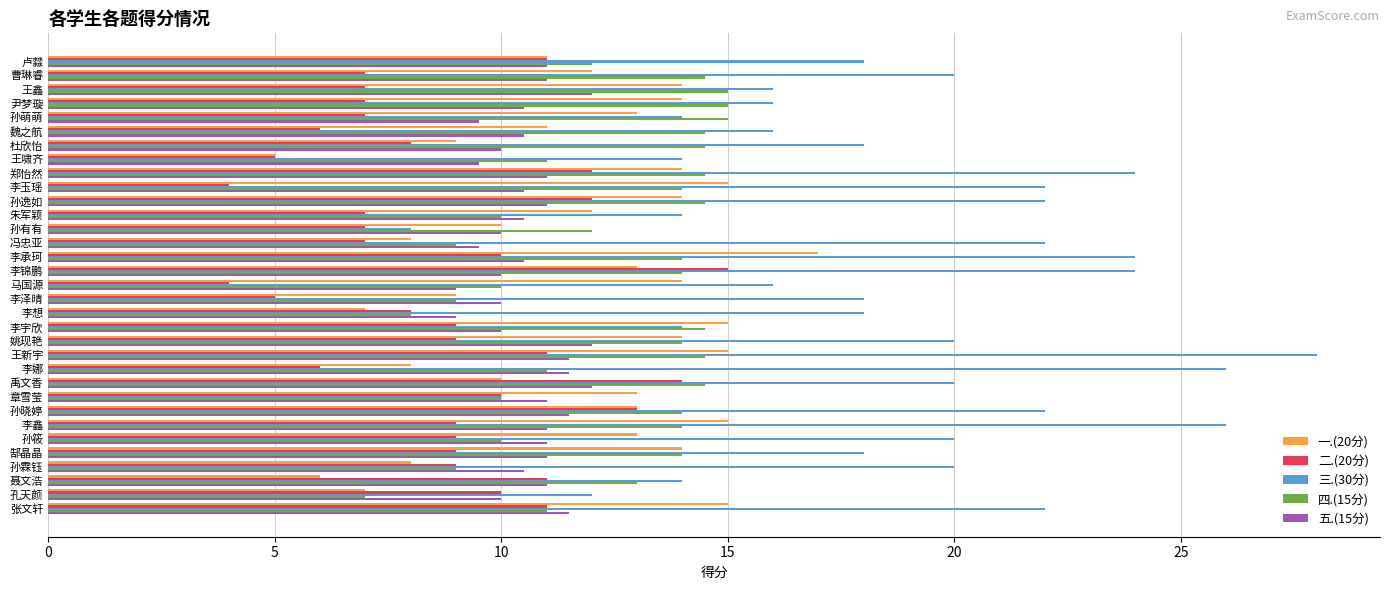

Which category has the highest value in the 二.(20分) series?

李锦鹏